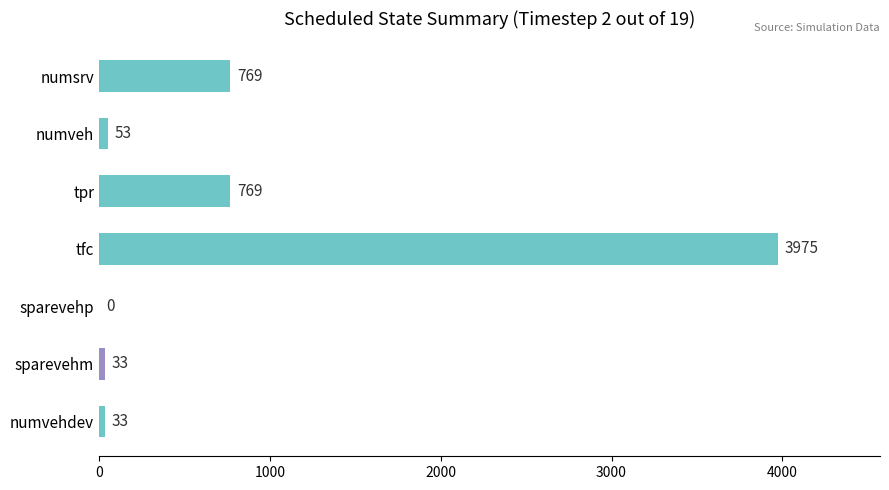

How many series are shown in this chart?

1